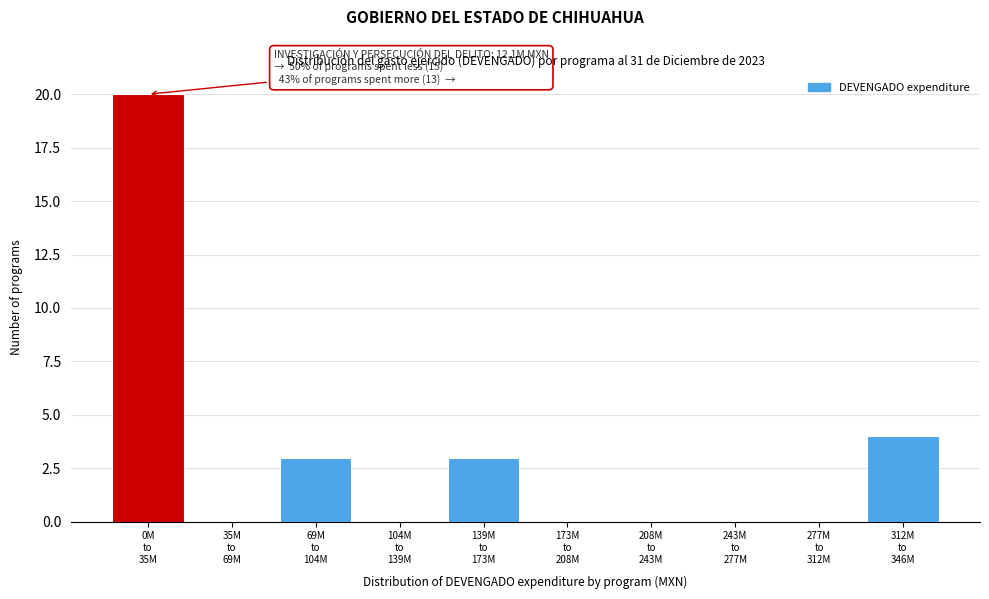

What is the sum of all values?

30